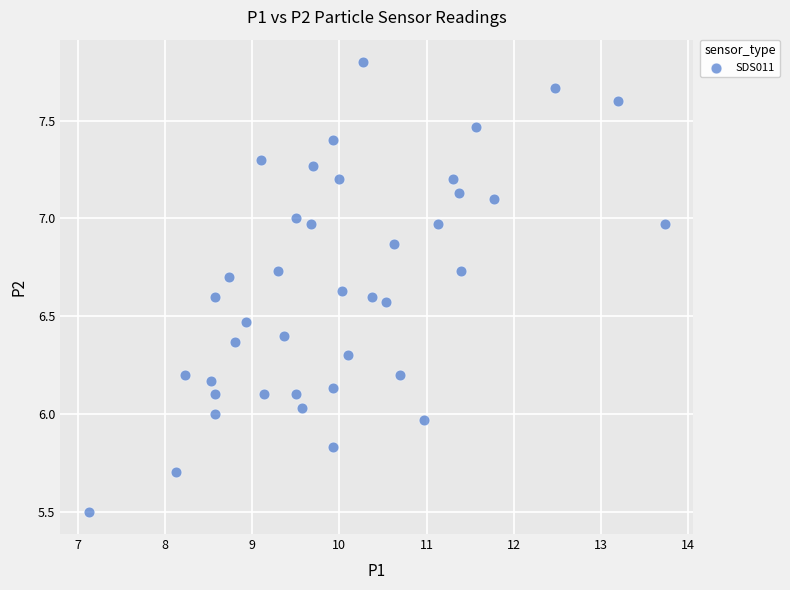

What is the range of Y values (max minus min)?

2.3